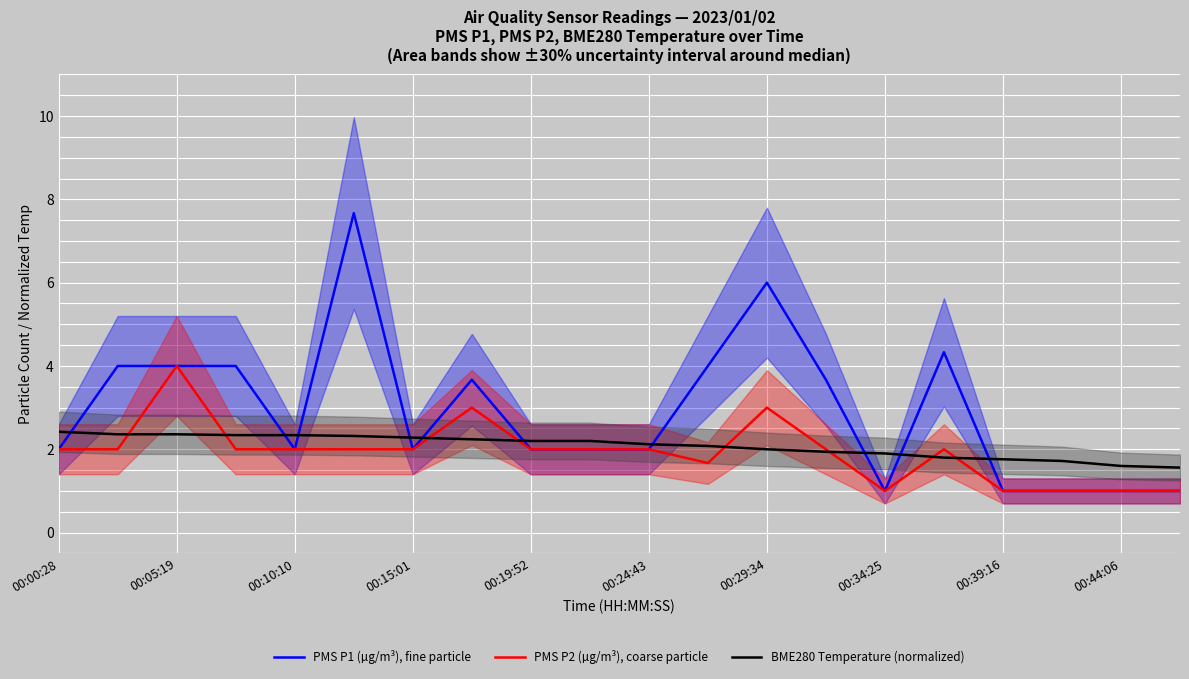

Reading left to right, transcribe all the data shown in this chart.

PMS P1 (µg/m³), fine particle: 2.0	4.0	4.0	4.0	2.0	7.7	2.0	3.7	2.0	2.0	2.0	4.0	6.0	3.7	1.0	4.3	1.0	1.0	1.0	1.0
PMS P2 (µg/m³), coarse particle: 2.0	2.0	4.0	2.0	2.0	2.0	2.0	3.0	2.0	2.0	2.0	1.7	3.0	2.0	1.0	2.0	1.0	1.0	1.0	1.0
BME280 Temperature (normalized): 2.4	2.4	2.4	2.3	2.3	2.3	2.3	2.2	2.2	2.2	2.1	2.1	2.0	1.9	1.9	1.8	1.8	1.7	1.6	1.6